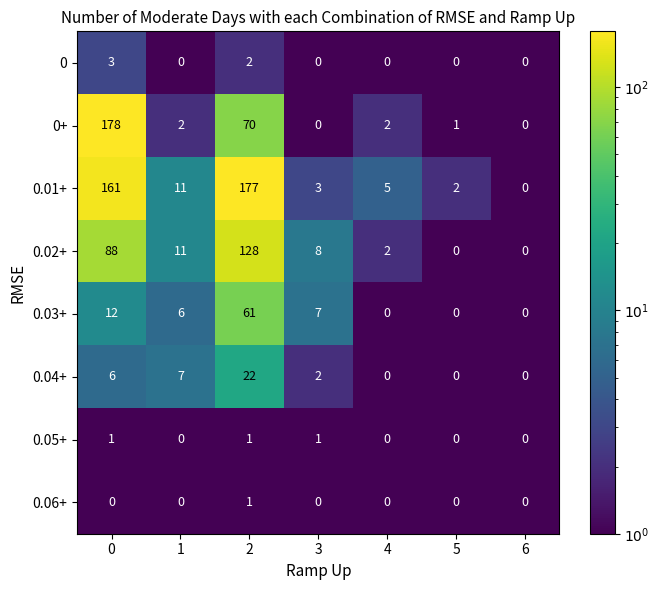

At 0, list the series in order from largest to smallest.

0+, 0.01+, 0.02+, 0.03+, 0.04+, 0, 0.05+, 0.06+